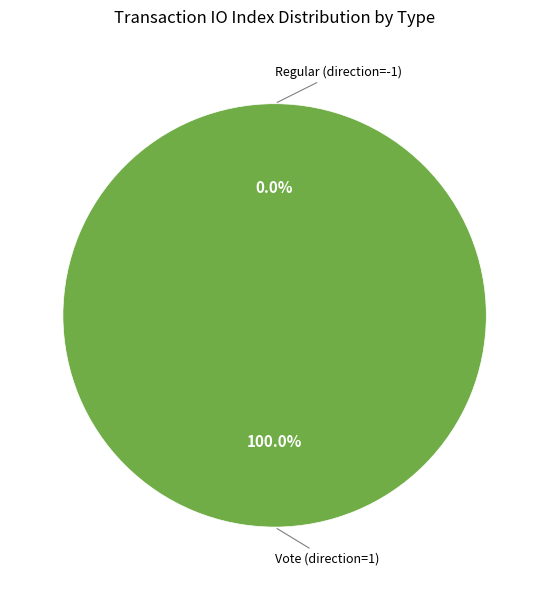

What is the total percentage of Regular (direction=-1) and Vote (direction=1)?

100.0%